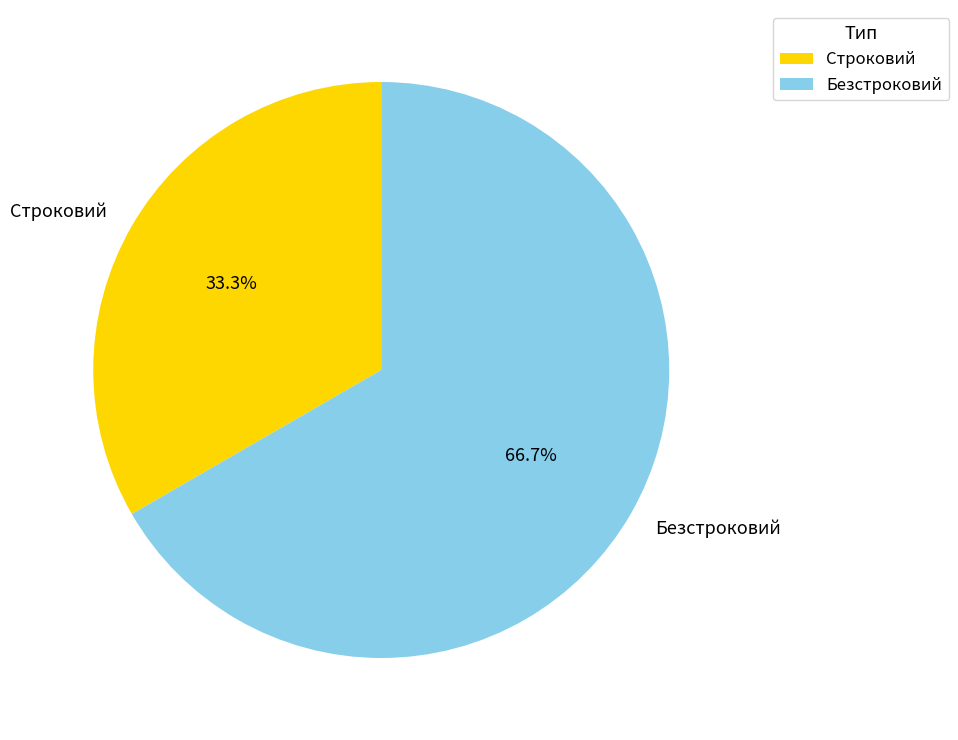

Rank the categories by value from highest to lowest.

Безстроковий, Строковий